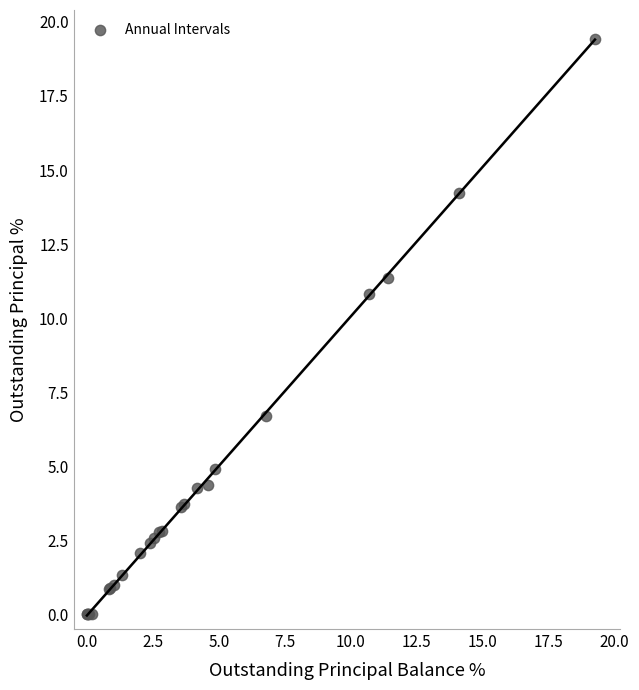

What Y value in the scatter plot is closest to 9?

10.8